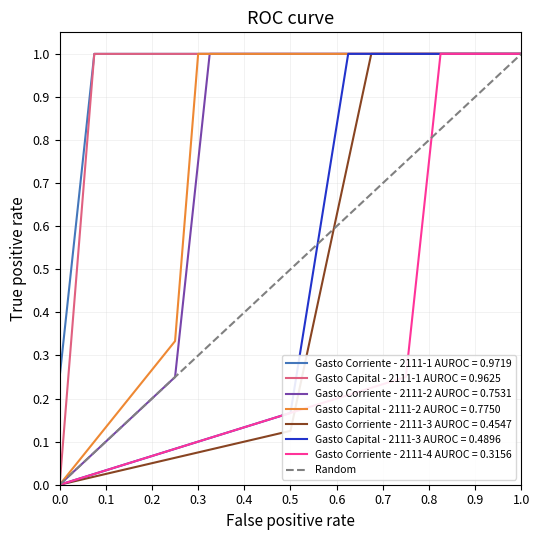

What is the value of the 2nd point from the left?

1